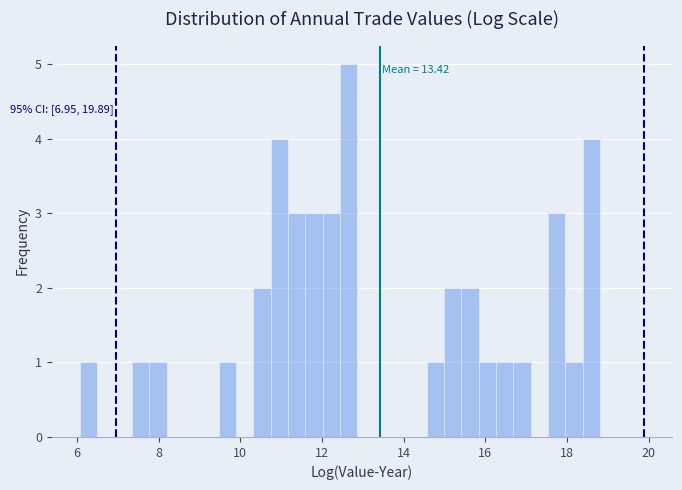

Read against the x-axis, roughly where is the centre of the tallest bar?

12.6